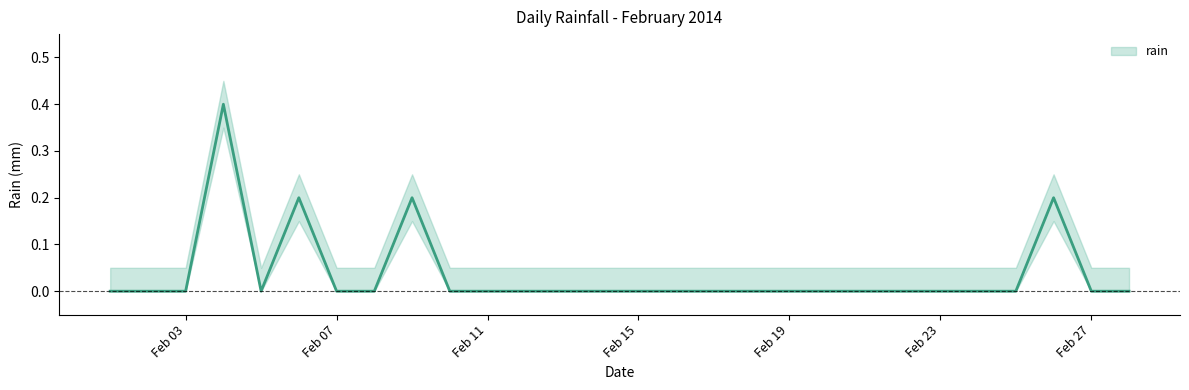

At which label is the value closest to 0?

2014-02-01